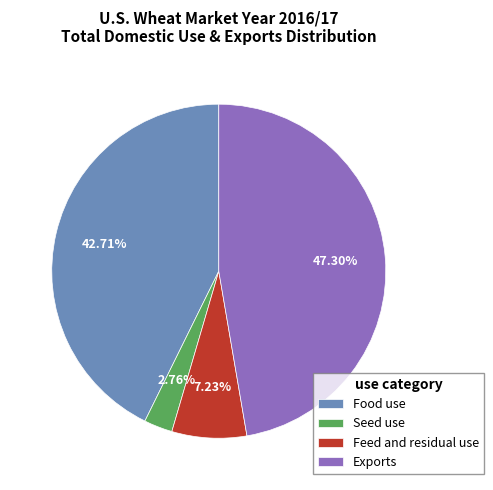

Is Exports the majority of the pie?

No